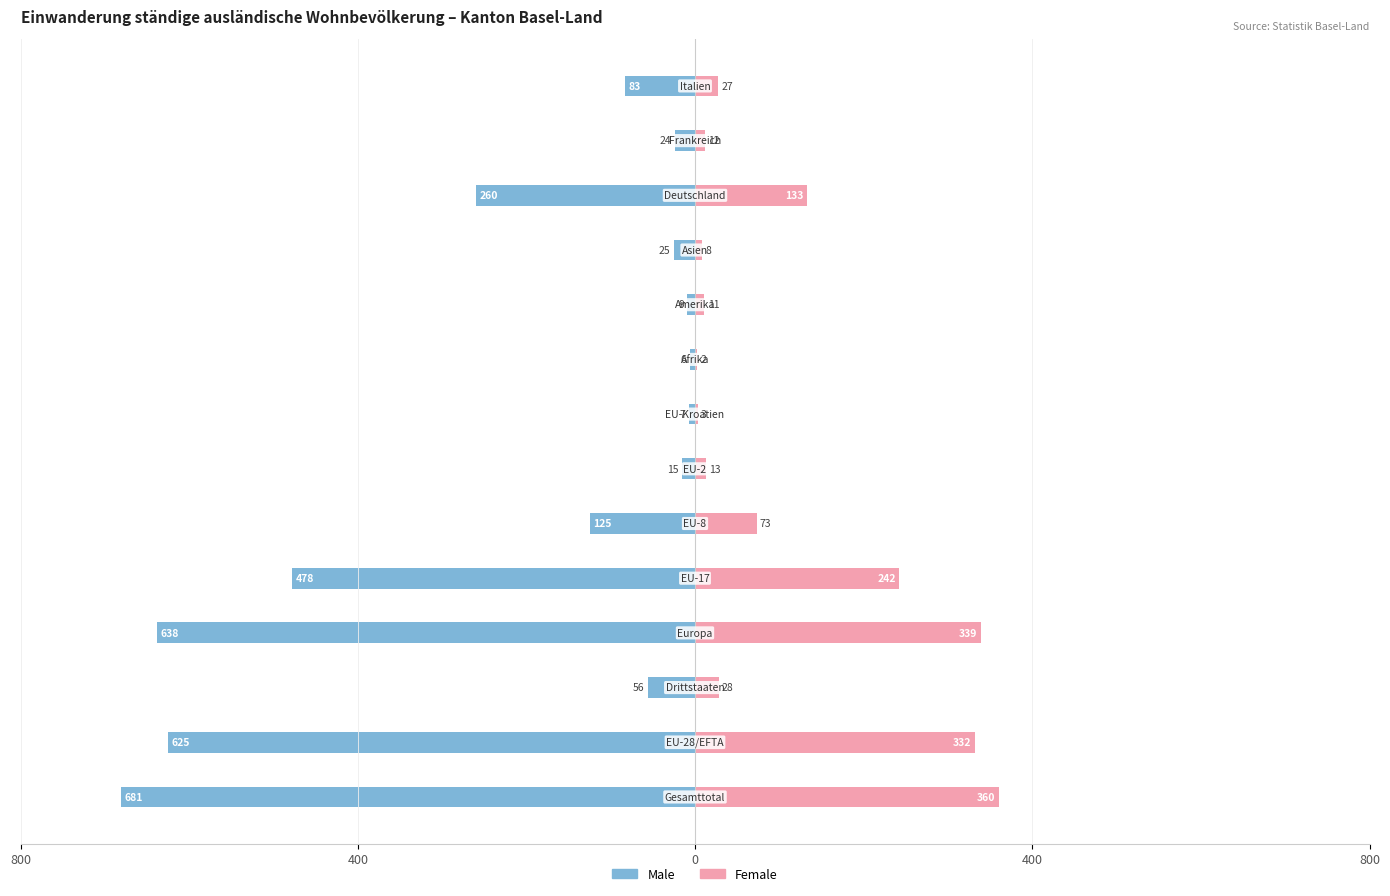

True or false: Female has a value of 478 at 400.

False